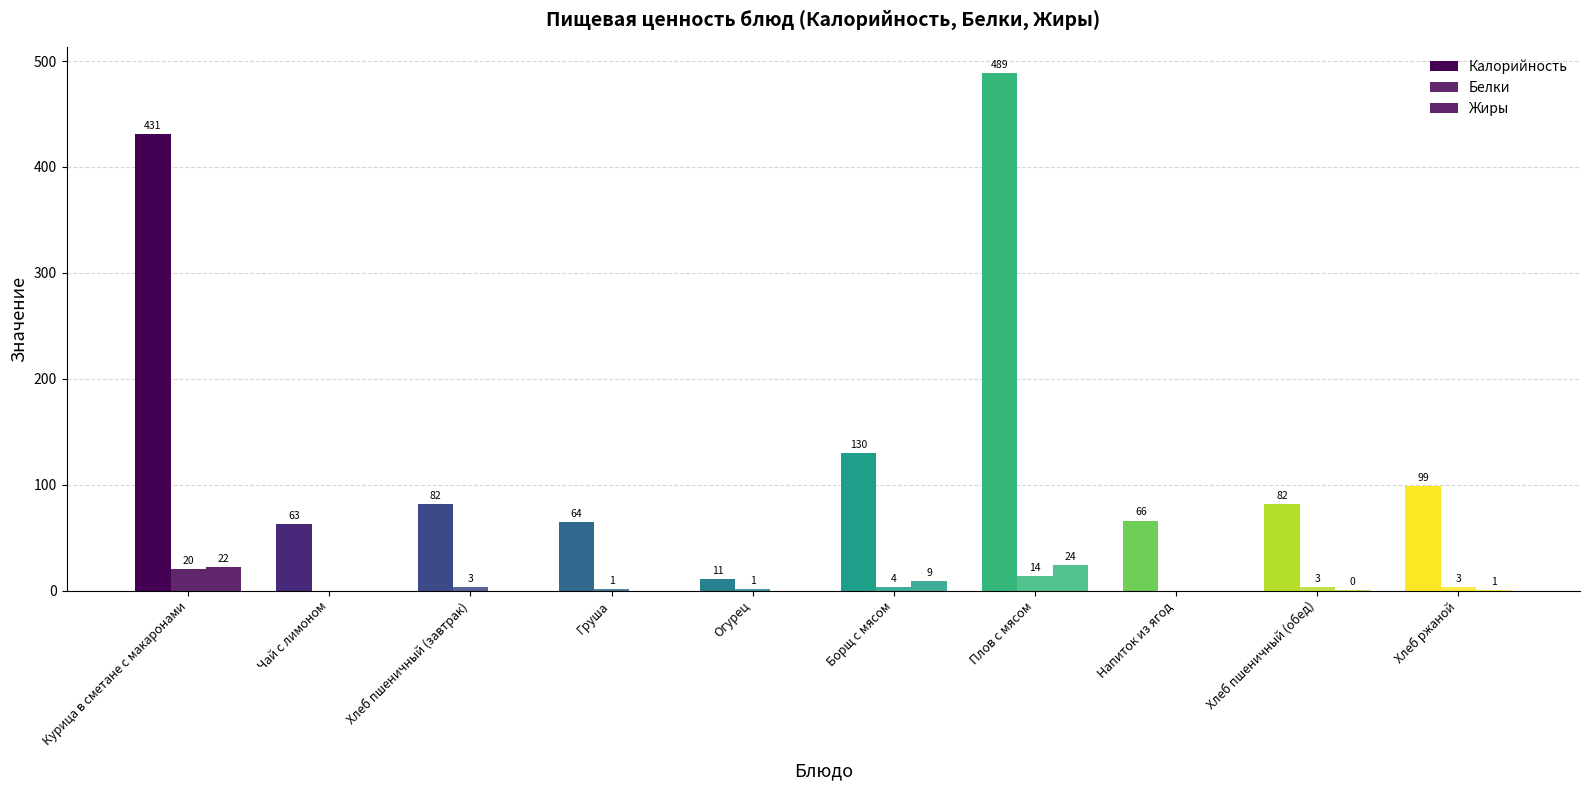

True or false: Белки has a value of 14.0 at Плов с мясом.

True